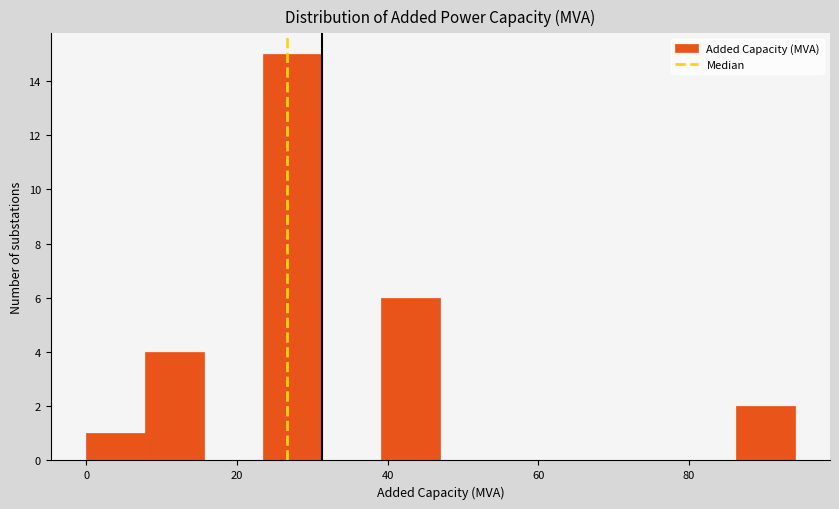

Around what value on the x-axis is the tallest bar? Give the approximate position of its centre, as read against the axis.

28